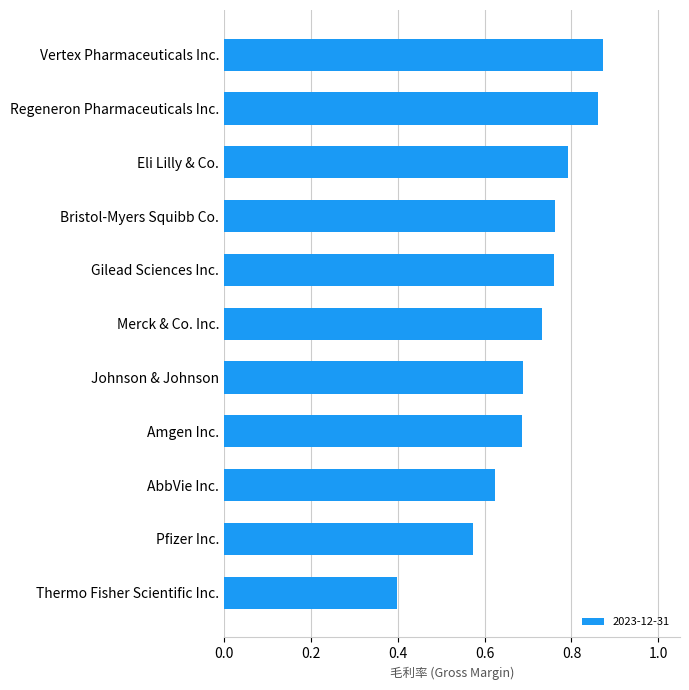

What is the minimum value shown in the chart?

0.4